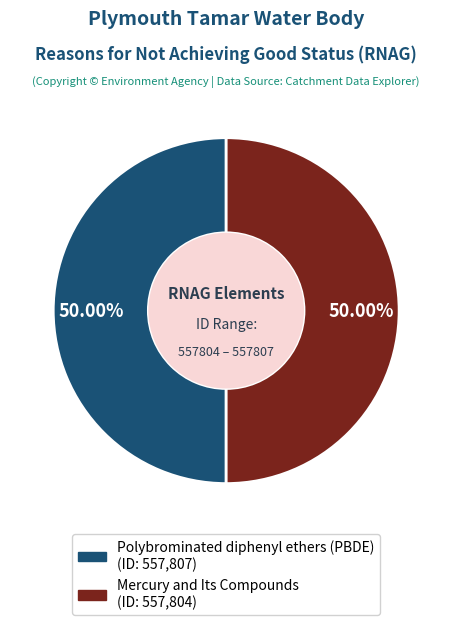

True or false: Polybrominated diphenyl ethers (PBDE) accounts for 57% of the total.

False